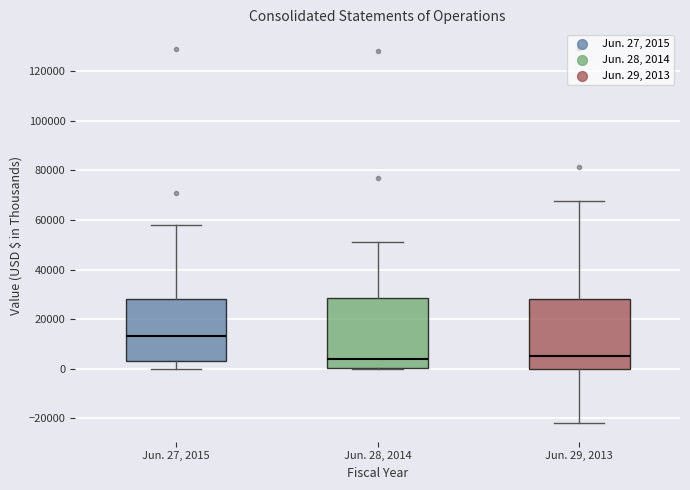

Reading left to right, transcribe this box plot: for each box, give where its median line is, the range the box spans, and where its two whiskers end, as read against the y-axis. The values are not printed on the chart, so give them approximately, as read against the axis.

Jun. 27, 2015: median 14000, box 4000 to 28000, whiskers 0 to 58000
Jun. 28, 2014: median 4000, box 0 to 28000, whiskers 0 to 52000
Jun. 29, 2013: median 6000, box 0 to 28000, whiskers -22000 to 68000